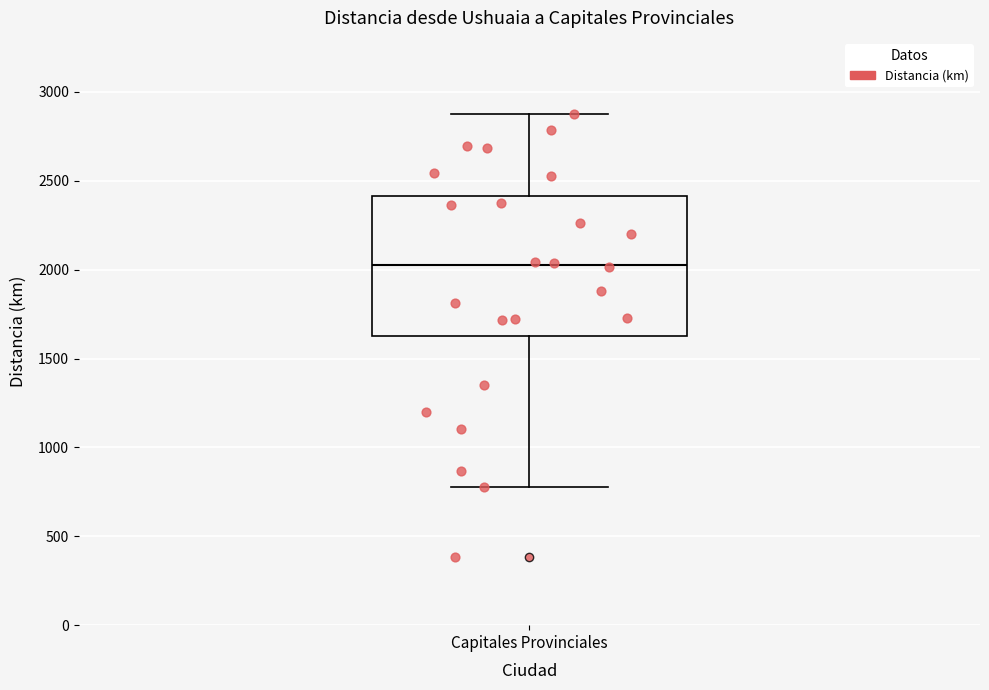

Read this box plot against the y-axis: the position of the median line, the range covered by the box, and the ends of both whiskers. The values are not printed on the chart, so give them approximately, as read against the axis.

median 2050, box 1650 to 2400, whiskers 800 to 2850